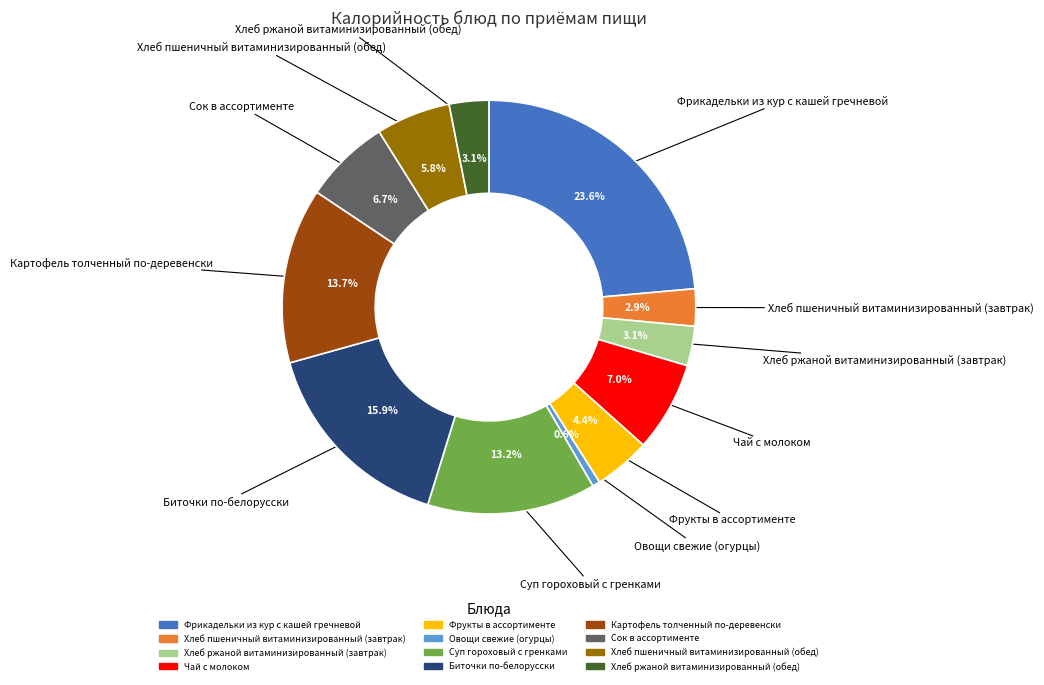

To the nearest percent, what is the difference between the largest and smallest slice percentages?

23%